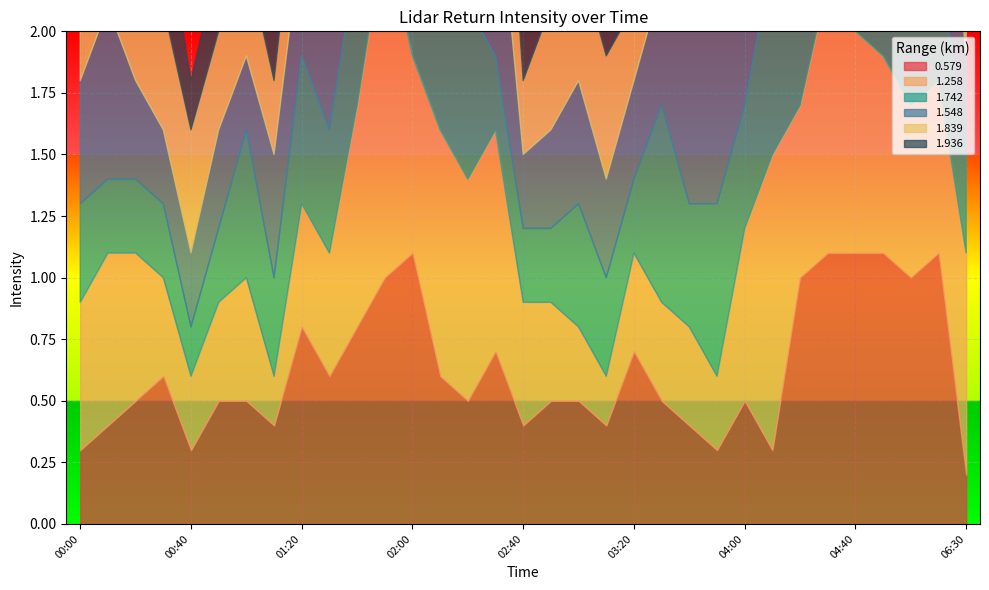

Count the number of categories in the chart.

33